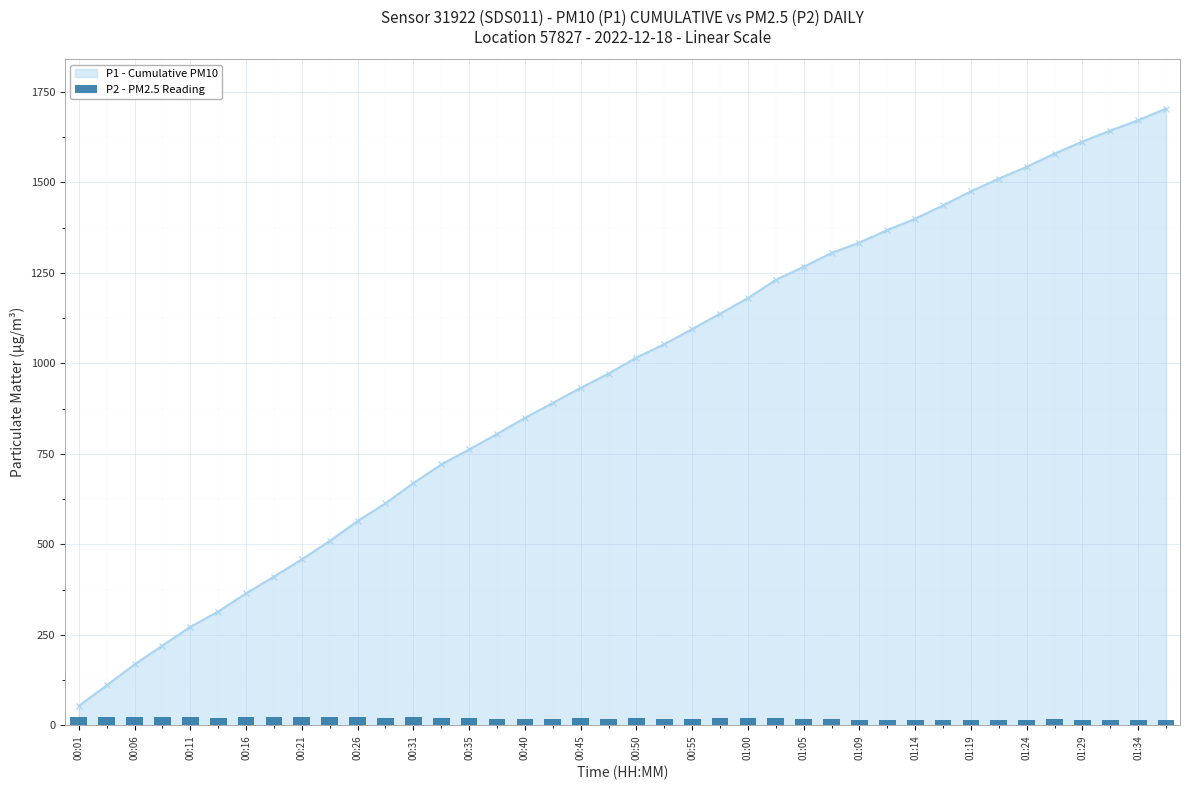

The chart shows a value of 9.7 at 25. True or false?

False